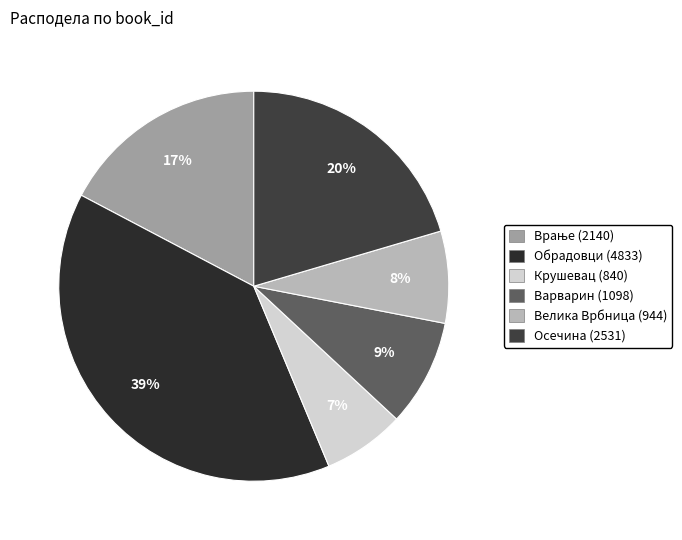

Rank the categories by value from lowest to highest.

Крушевац (840), Велика Врбница (944), Варварин (1098), Врање (2140), Осечина (2531), Обрадовци (4833)